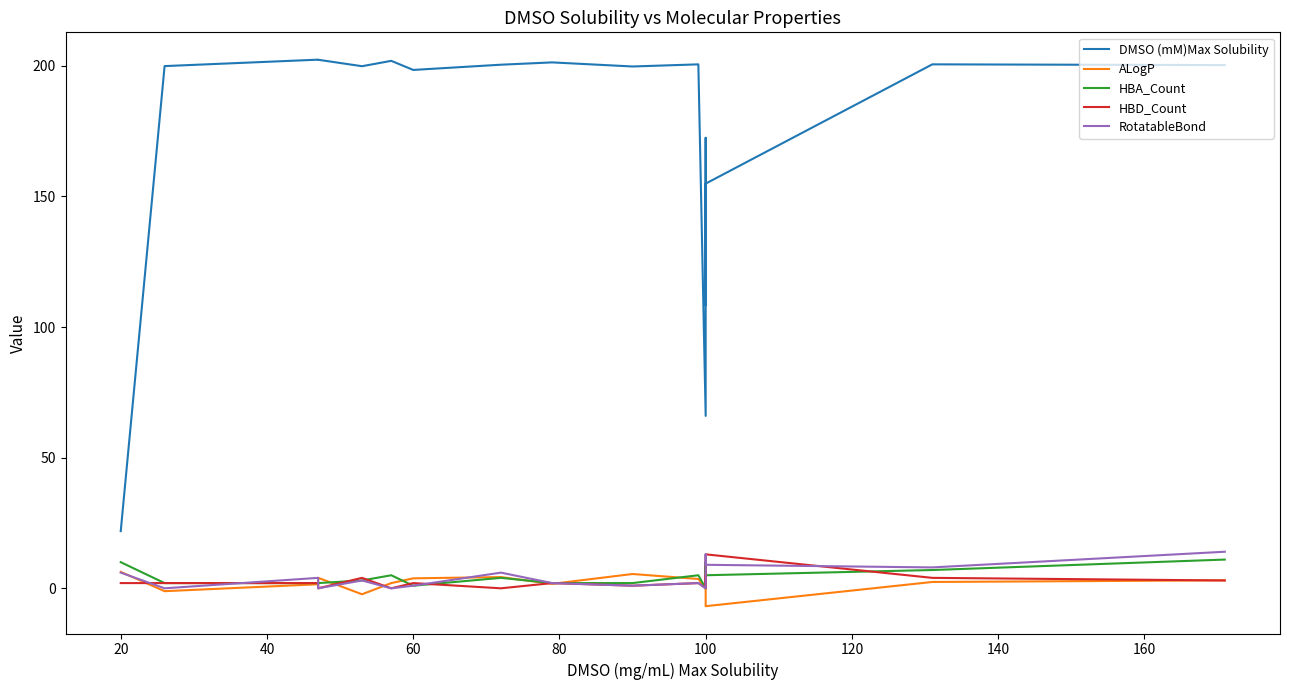

What is the smallest value displayed?

-6.8